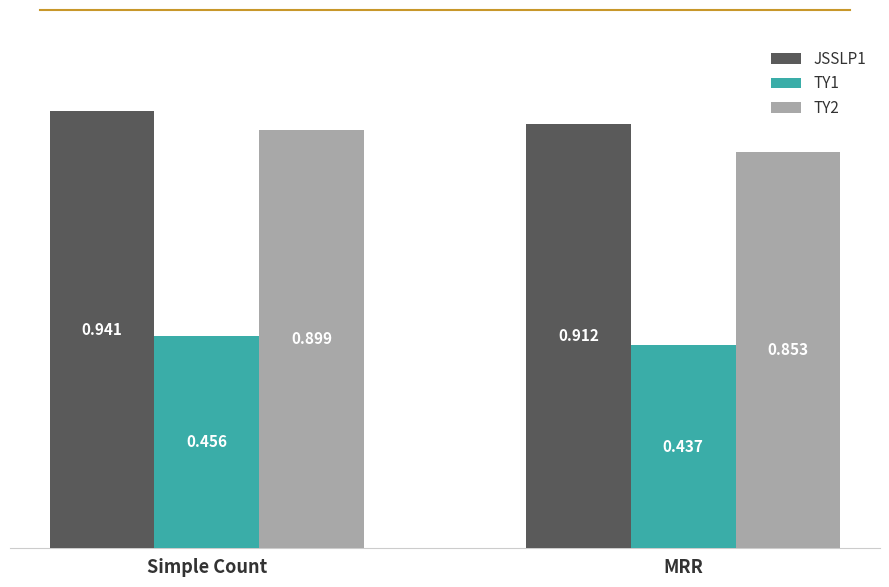

The value of JSSLP1 at Simple Count is 0.2. True or false?

False